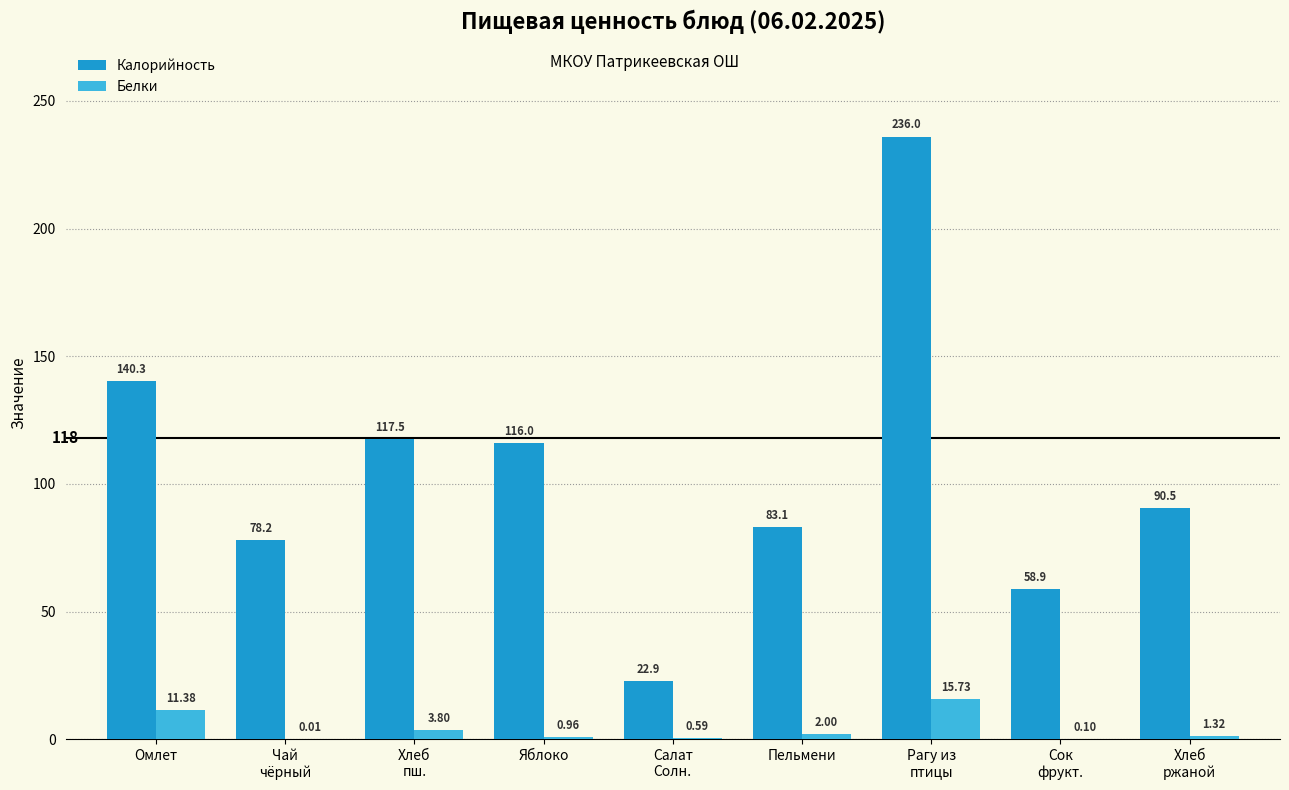

Where is Калорийность nearest to the value 129?

Омлет